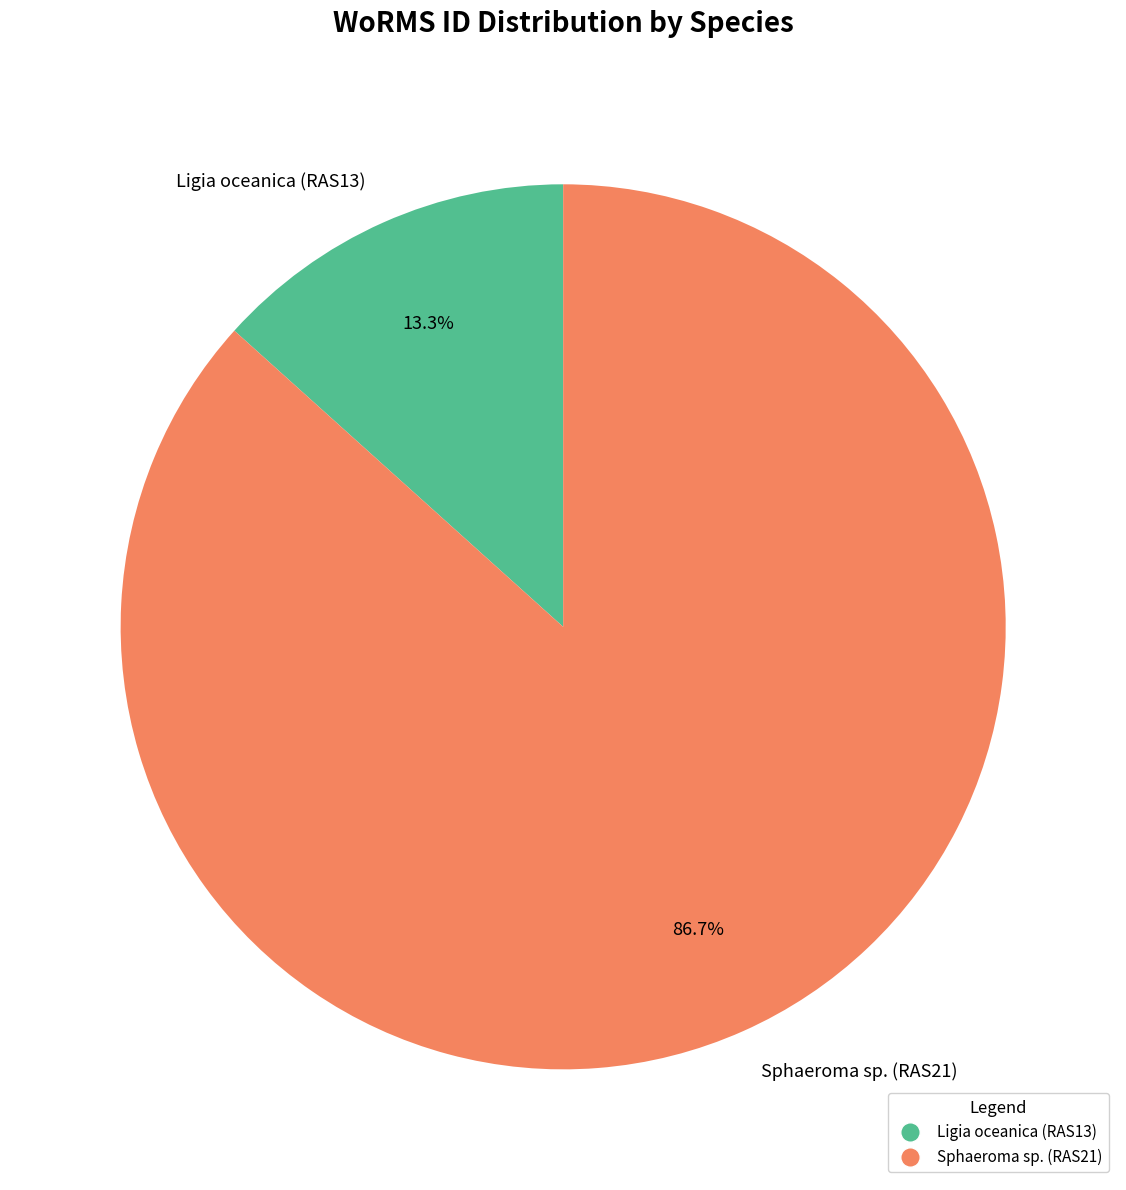

To the nearest percent, what is the average slice percentage?

50%